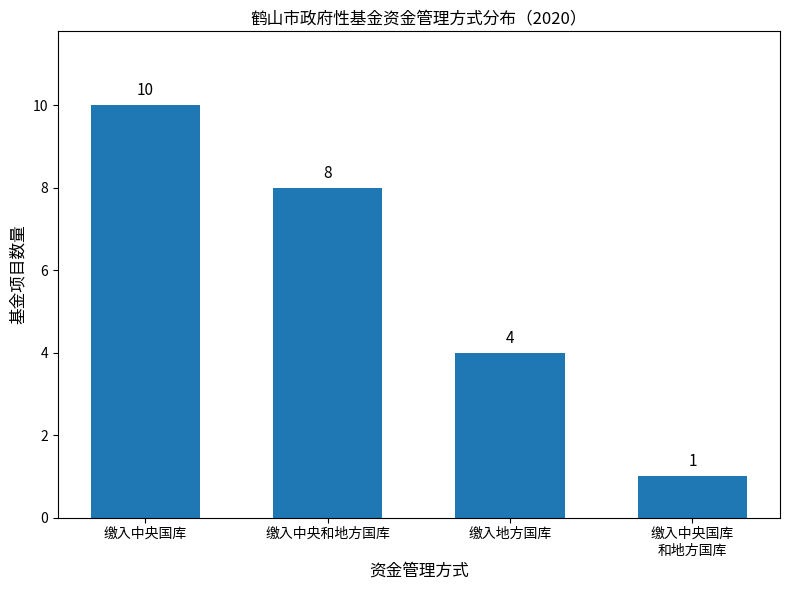

What position from the right is 缴入中央国库
和地方国库?

1